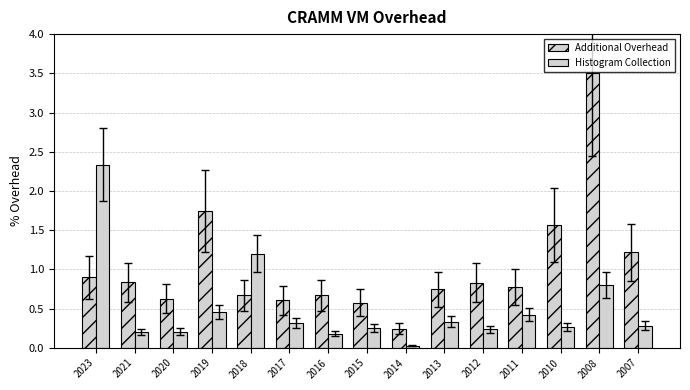

Is it true that Histogram Collection equals 0.3 at 2007?

True